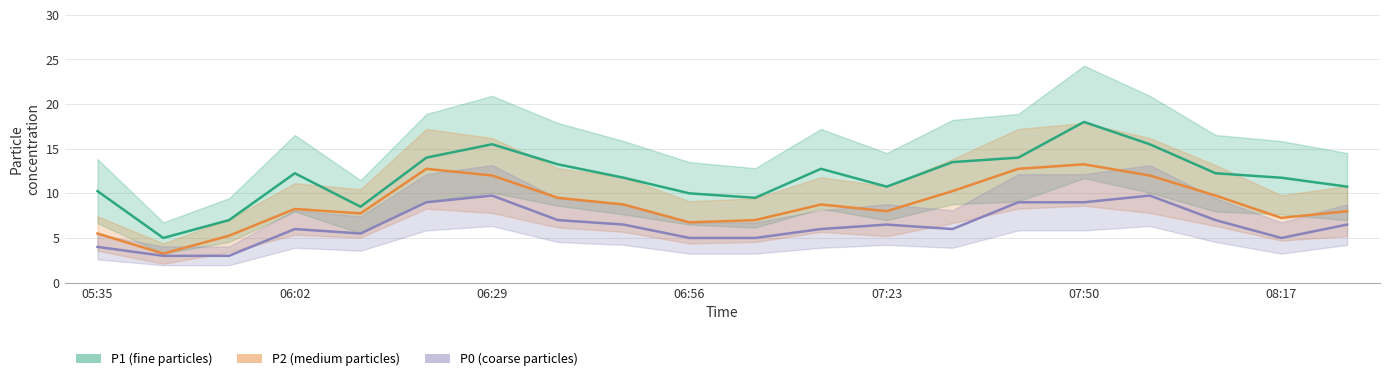

What is the greatest value displayed?

18.0